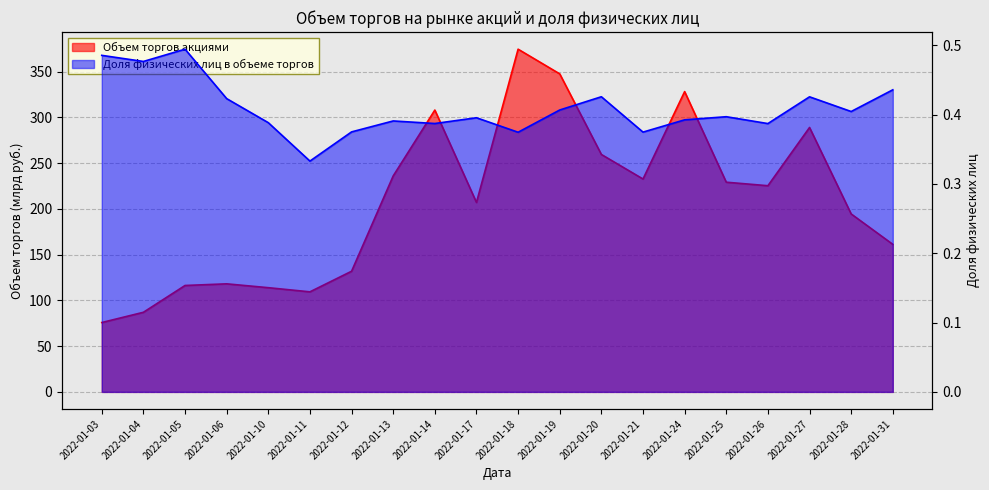

What is the smallest value displayed?

0.3